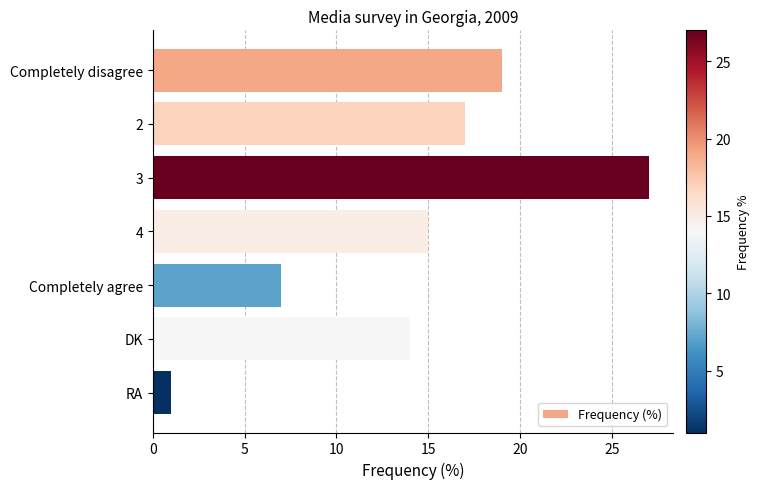

Is it true that the value at DK is 14?

True